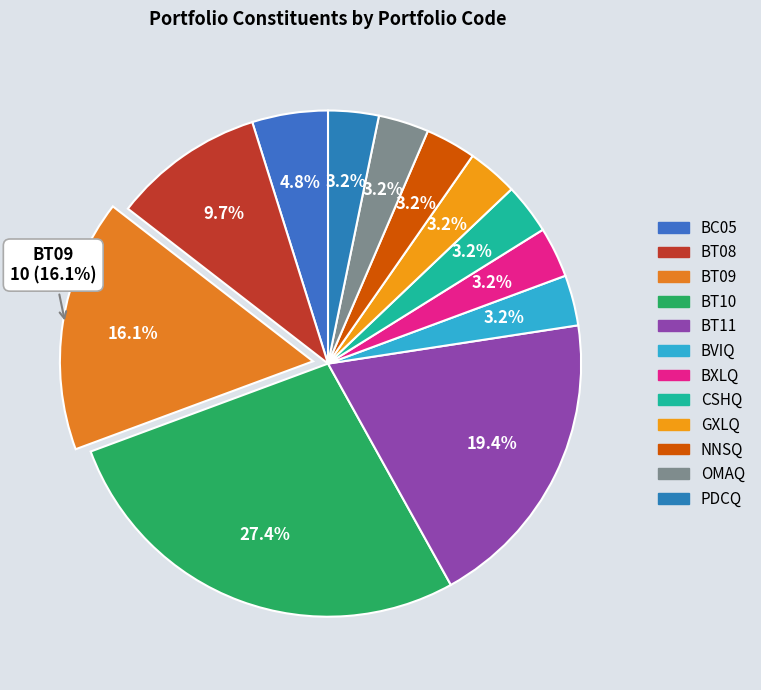

The BVIQ slice represents 3% of the pie. True or false?

True